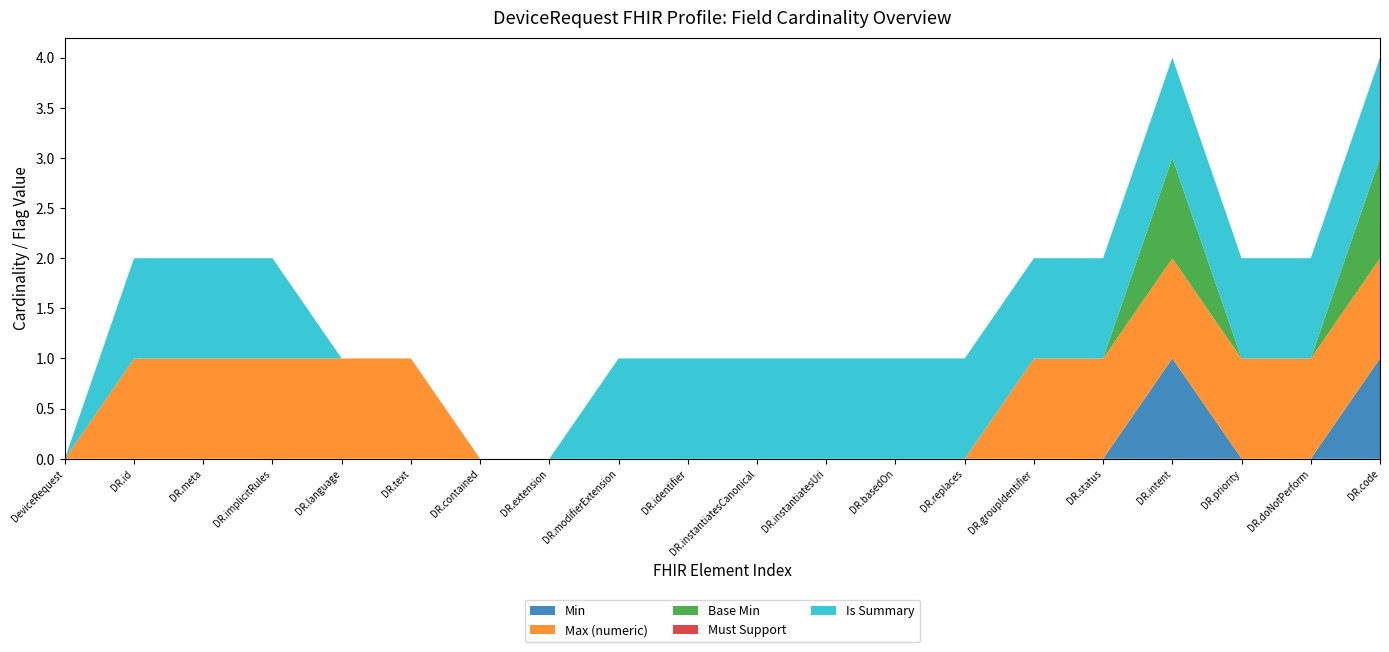

Reading right to left, list all the values displayed in this chart.

Min: 1	0	0	1	0	0	0	0	0	0	0	0	0	0	0	0	0	0	0	0
Max (numeric): 1	1	1	1	1	1	0	0	0	0	0	0	0	0	1	1	1	1	1	0
Base Min: 1	0	0	1	0	0	0	0	0	0	0	0	0	0	0	0	0	0	0	0
Must Support: 0	0	0	0	0	0	0	0	0	0	0	0	0	0	0	0	0	0	0	0
Is Summary: 1	1	1	1	1	1	1	1	1	1	1	1	0	0	0	0	1	1	1	0